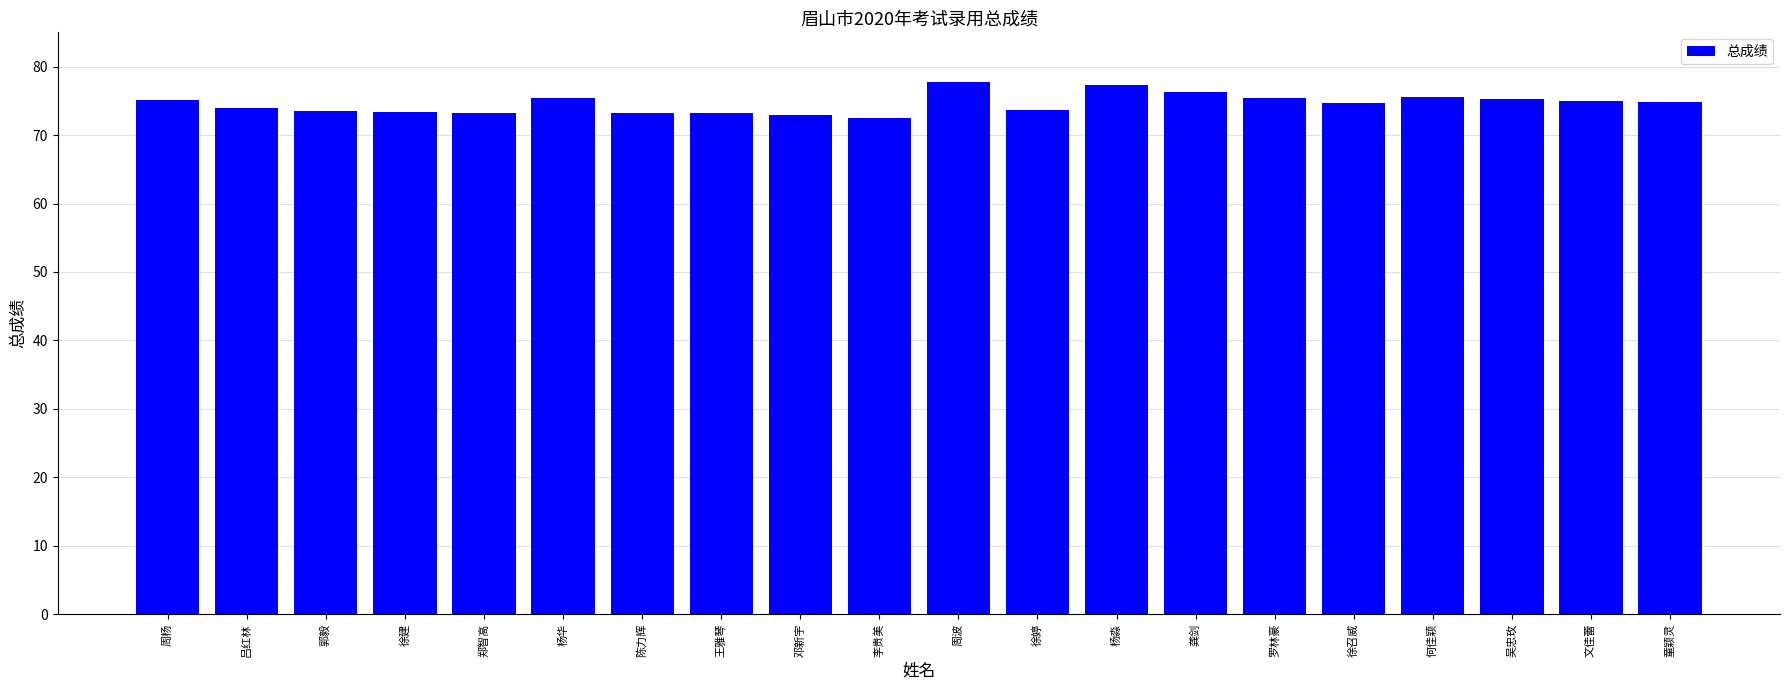

What is the minimum value shown in the chart?

72.5